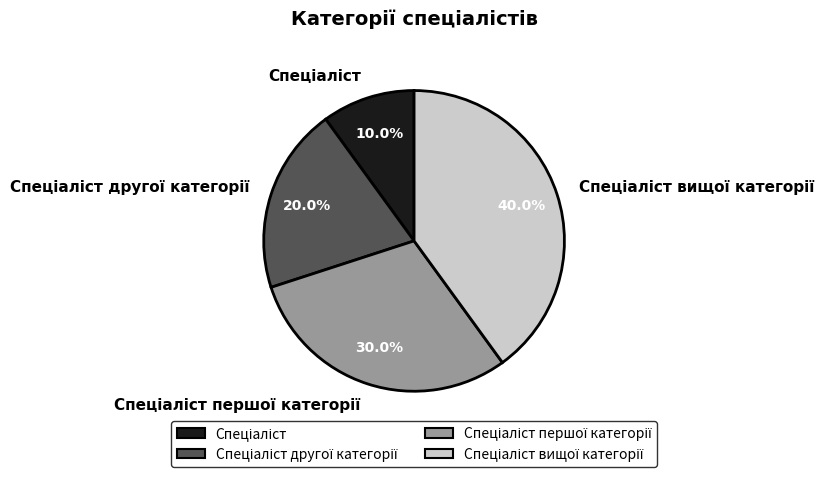

Is there a majority slice in this chart?

No